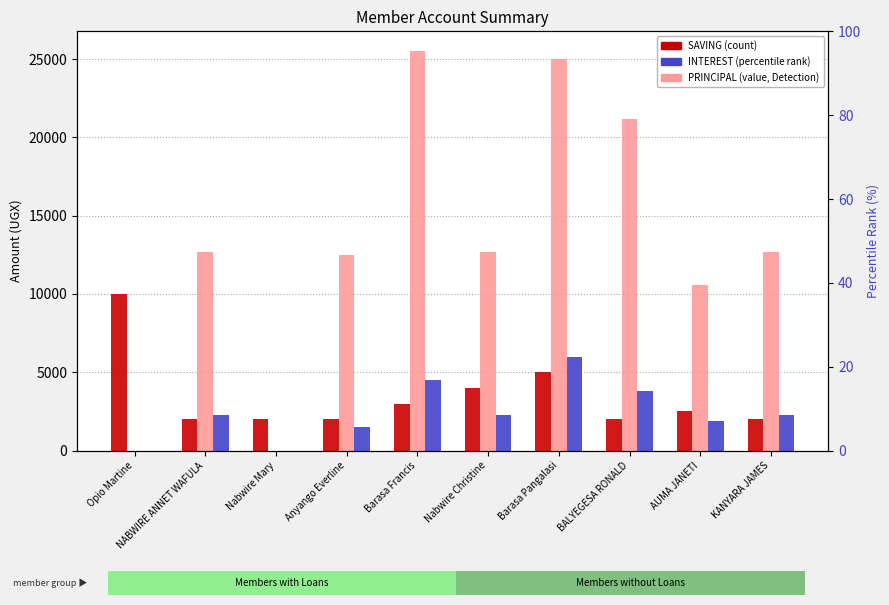

Reading left to right, what are all the values shown in this chart?

SAVING: 10000	2000	2000	2000	3000	4000	5000	2000	2500	2000
PRINCIPAL: 0	12700	0	12500	25500	12700	25000	21200	10600	12700
INTEREST: 0	2300	0	1500	4500	2300	6000	3800	1900	2300